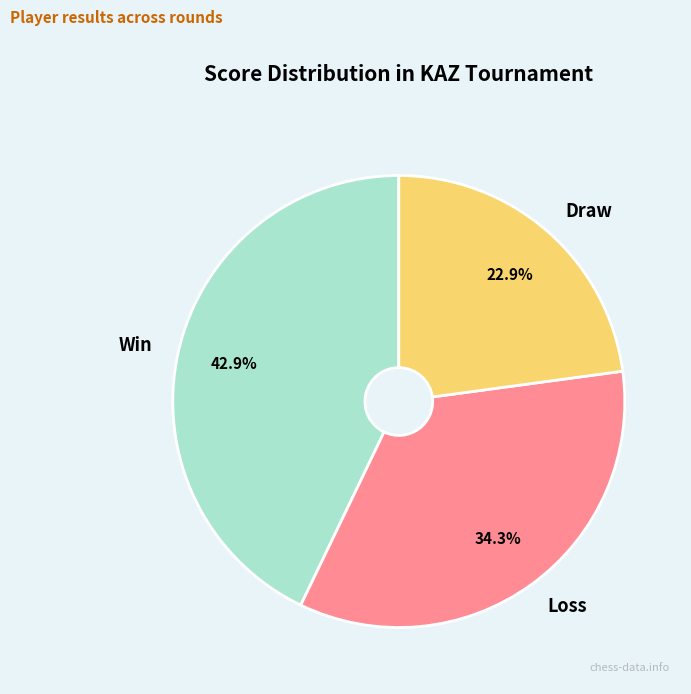

Count the number of slices in the pie.

3